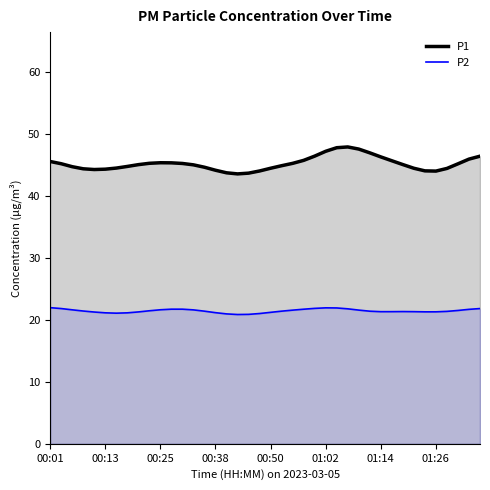

List the series in order of their peak value, highest first.

P1, P2